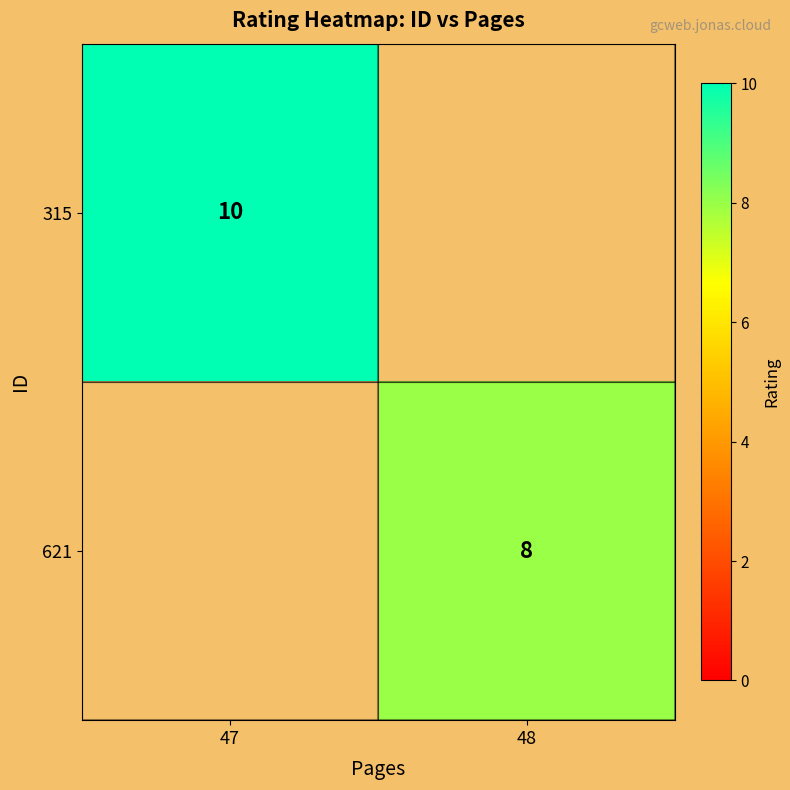

True or false: 621 has a value of 8 at 48.

True